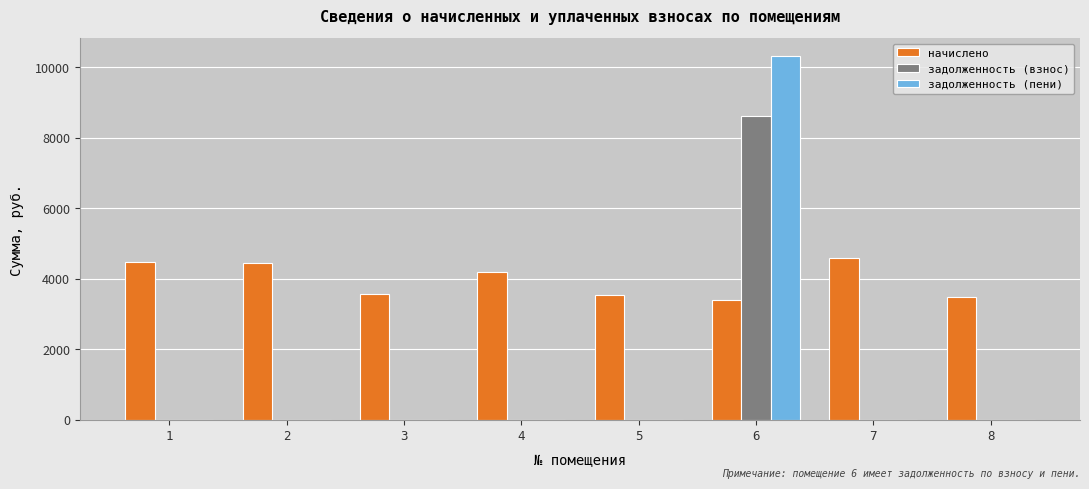

Is it true that задолженность (пени) equals 0.0 at 7?

True